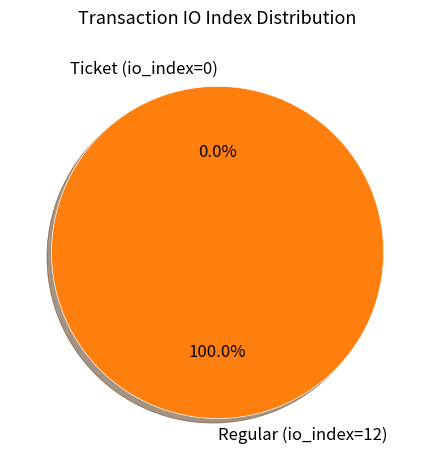

Between Ticket (io_index=0) and Regular (io_index=12), which is larger?

Regular (io_index=12)